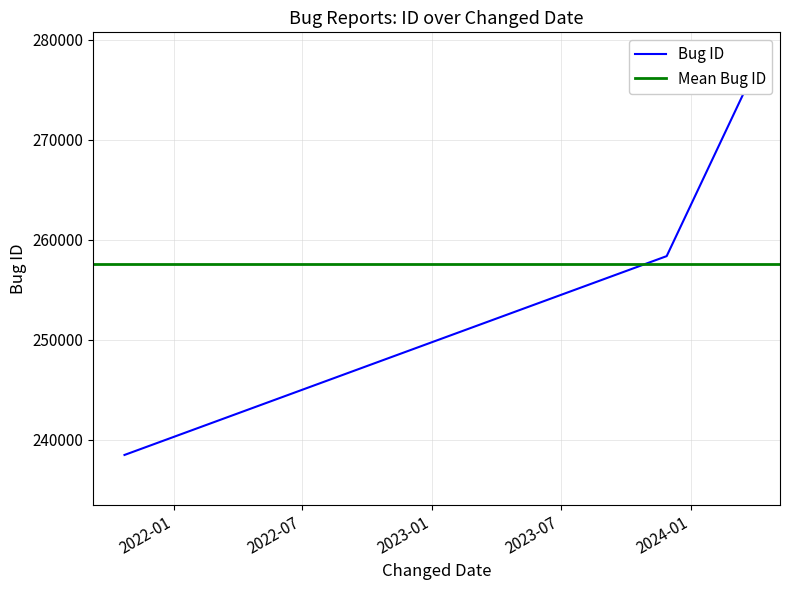

At which label is the value closest to 257120?

2023-11-28